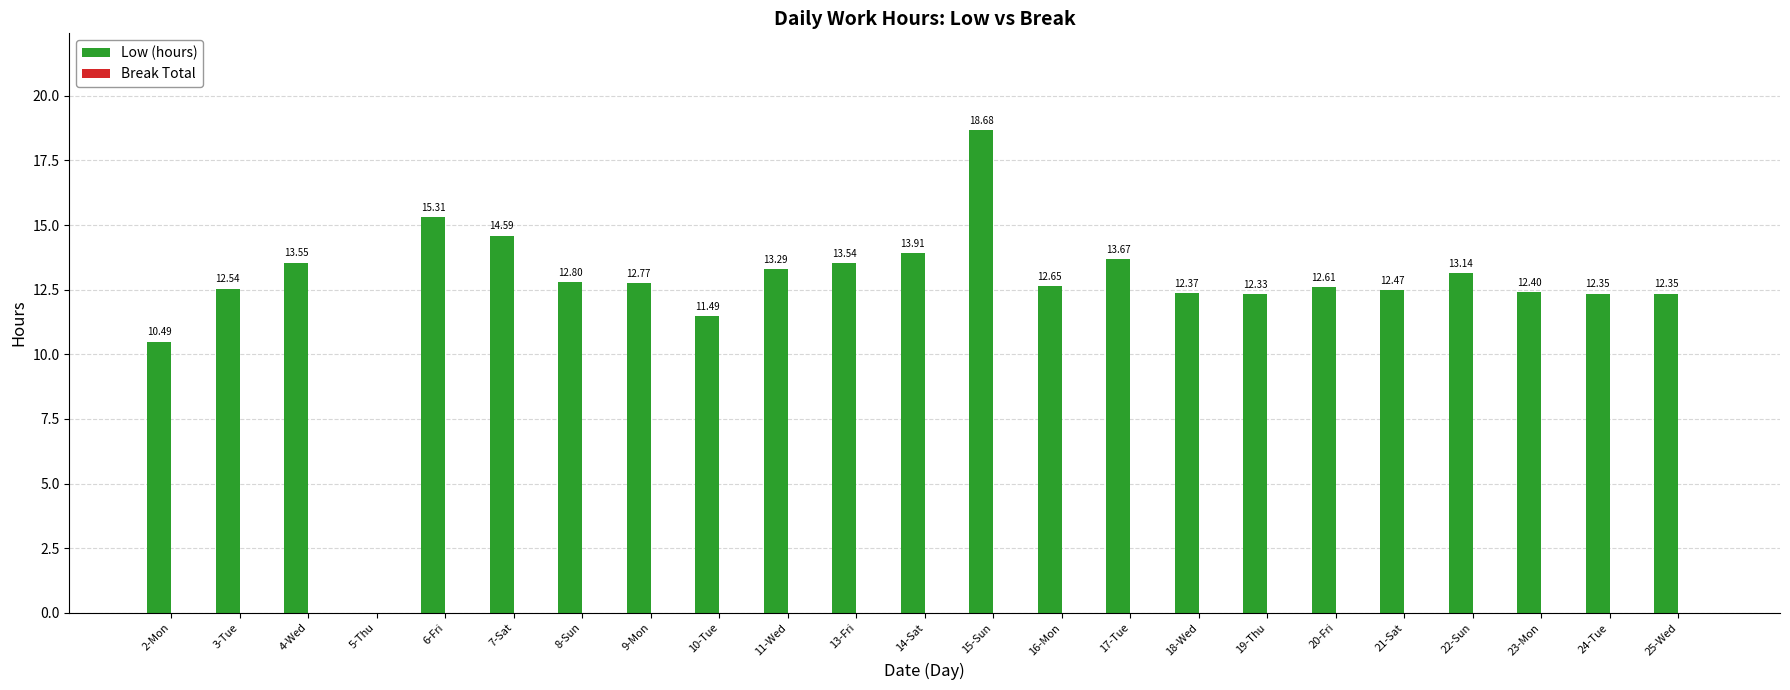

What is the sum of all values?

289.3